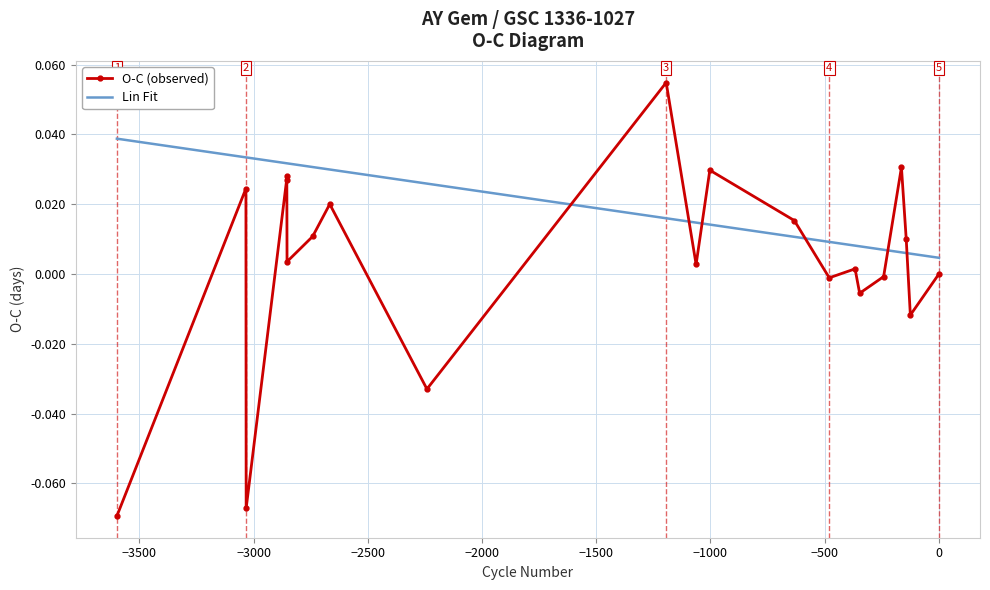

Which series has the widest spread of values?

O-C (observed)